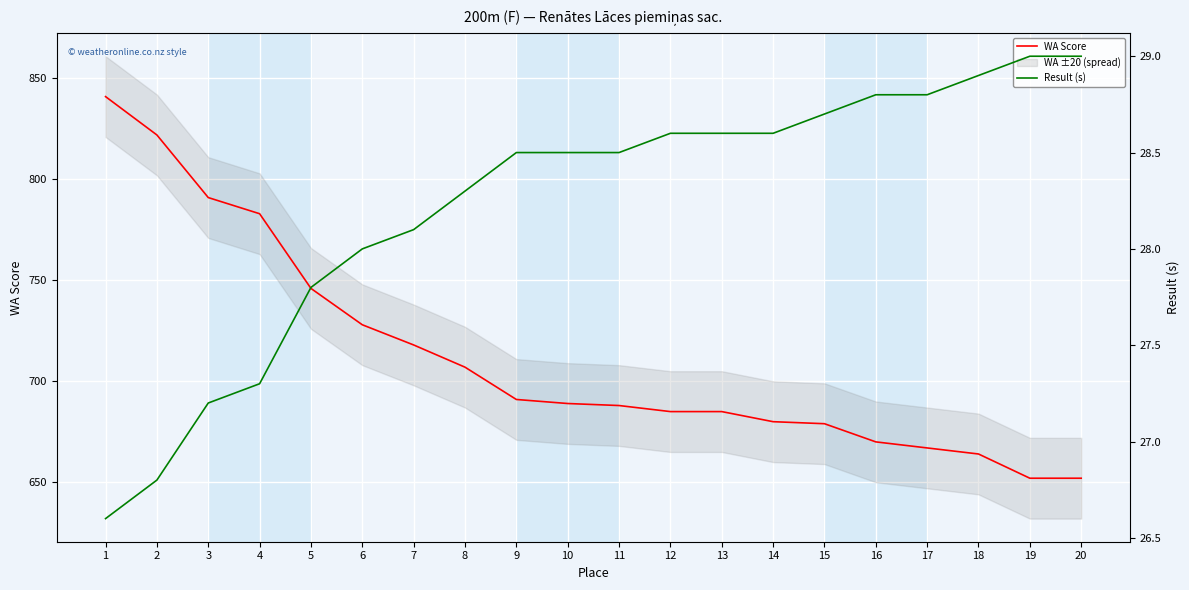

List the series in order of their overall mean, lowest first.

Result (s), WA Score